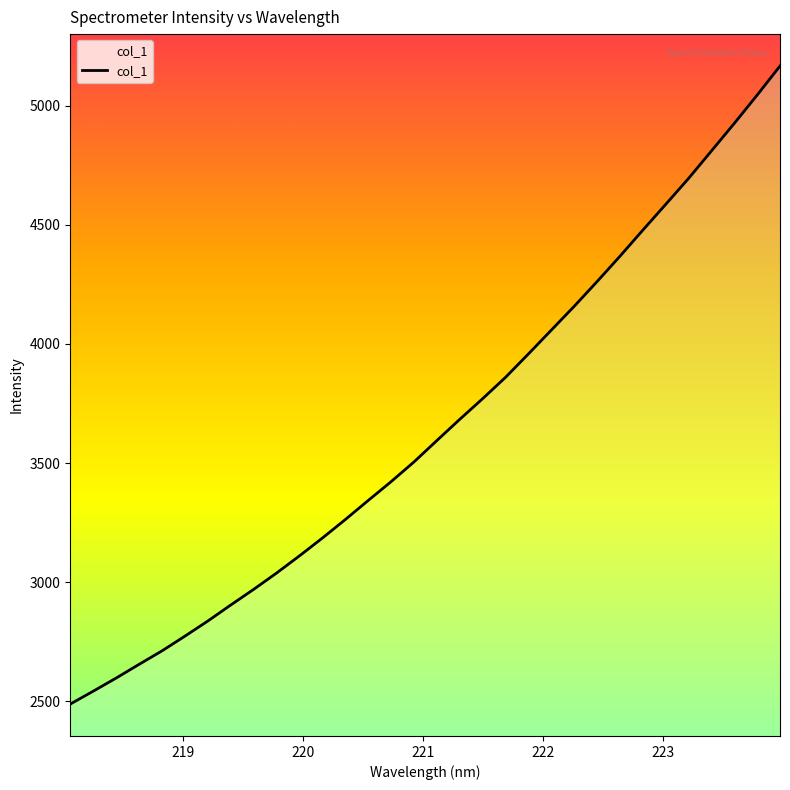

Count the number of data series in this chart.

1